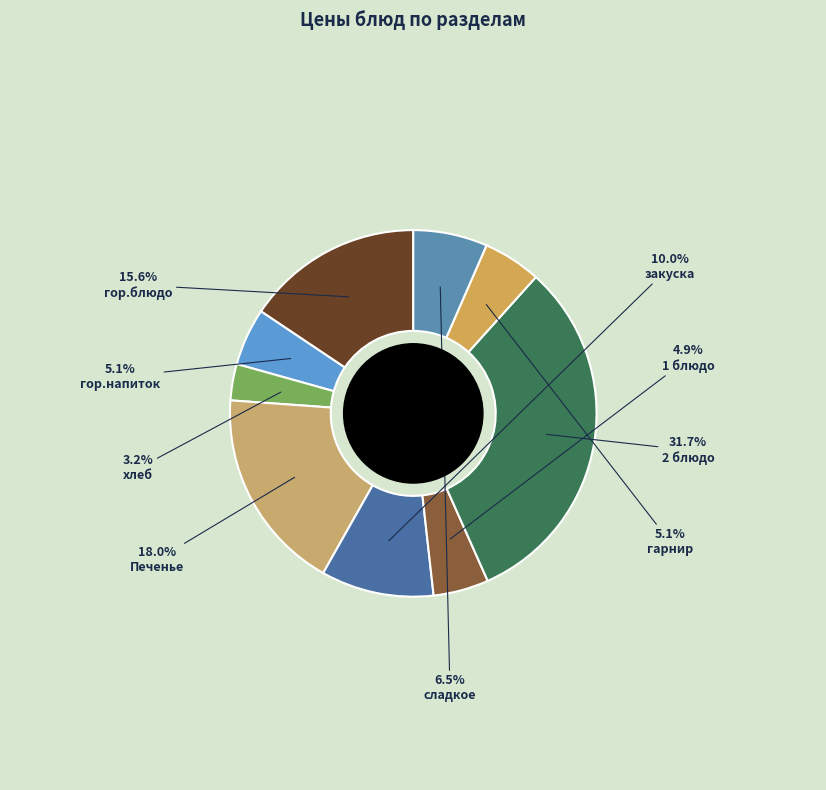

Which slice is the smallest?

хлеб